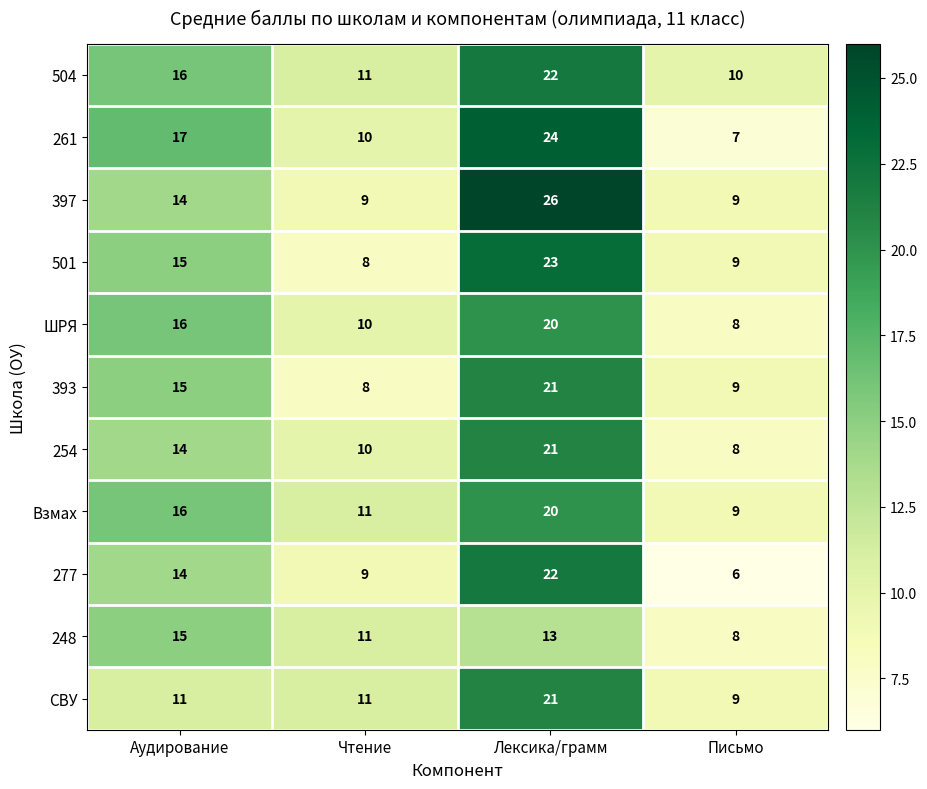

The value of 397 at Чтение is 9. True or false?

True